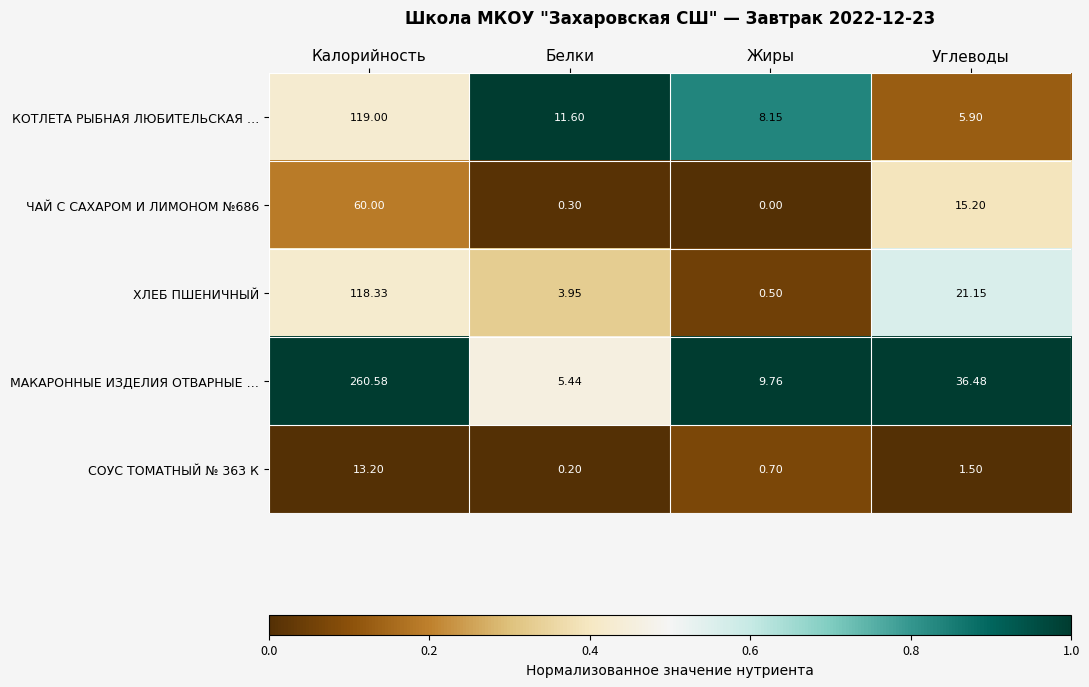

How many data points does each series have?

4